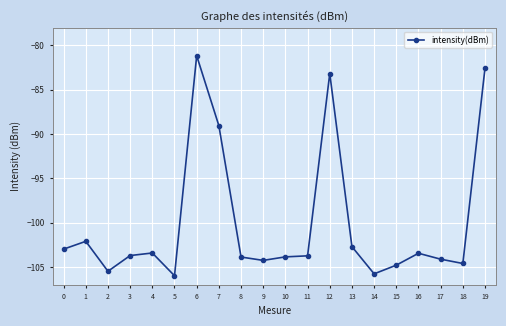

What is the smallest value displayed?

-106.0